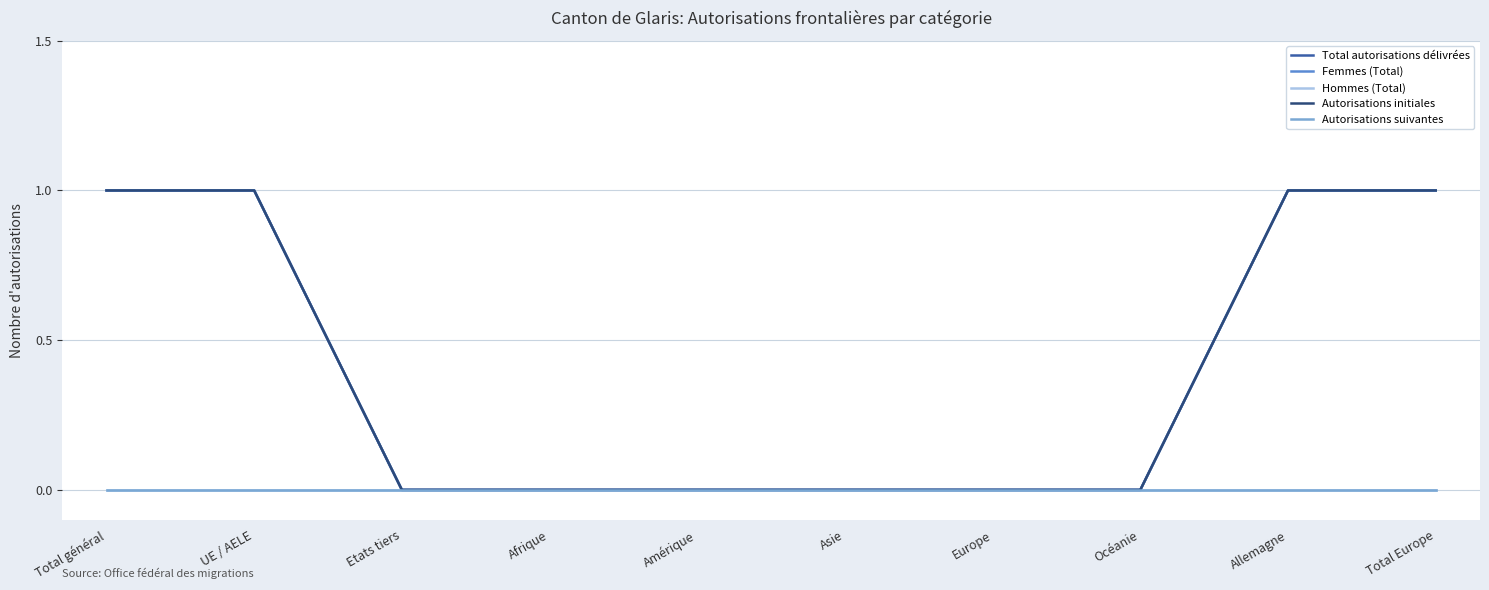

Is this an area chart (filled region under the line)?

No